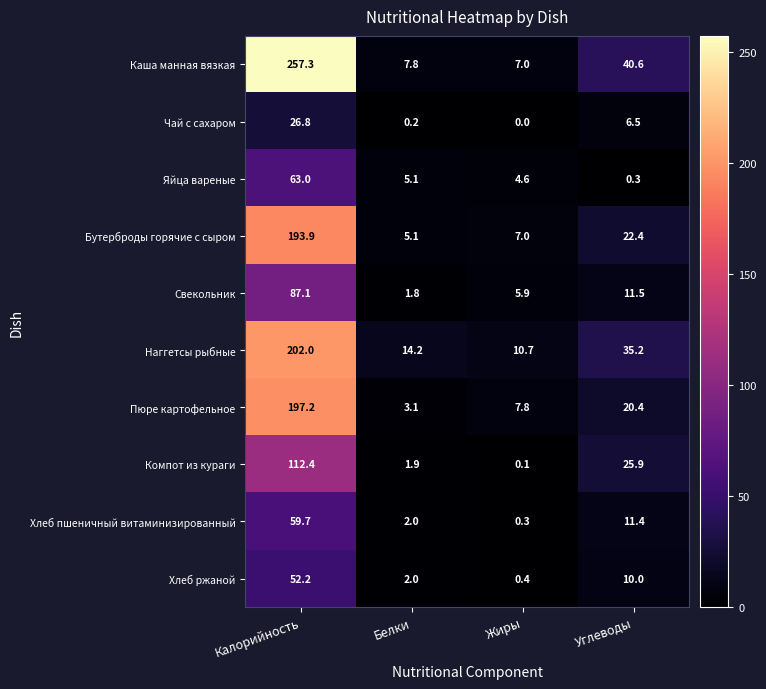

Which series has the widest spread of values?

Каша манная вязкая